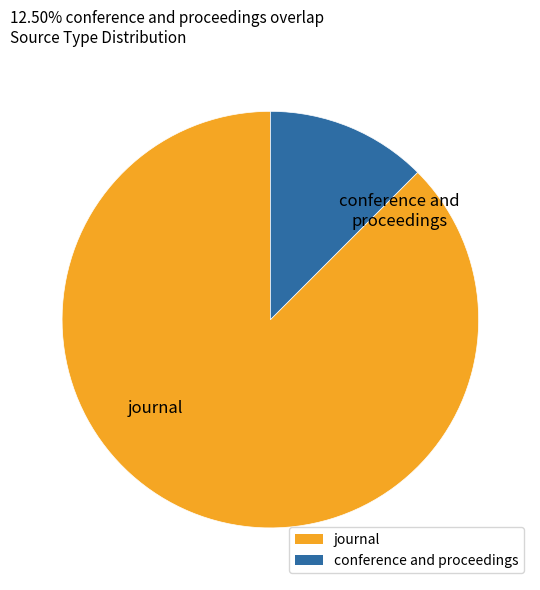

How many segments does this pie chart have?

2